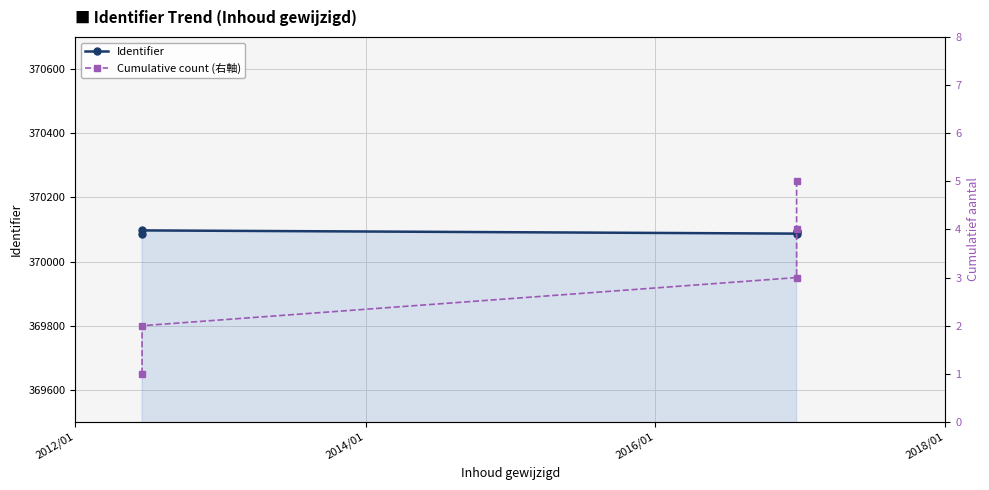

What is the approximate value of Identifier at 2014/01, to the nearest 5?

370095